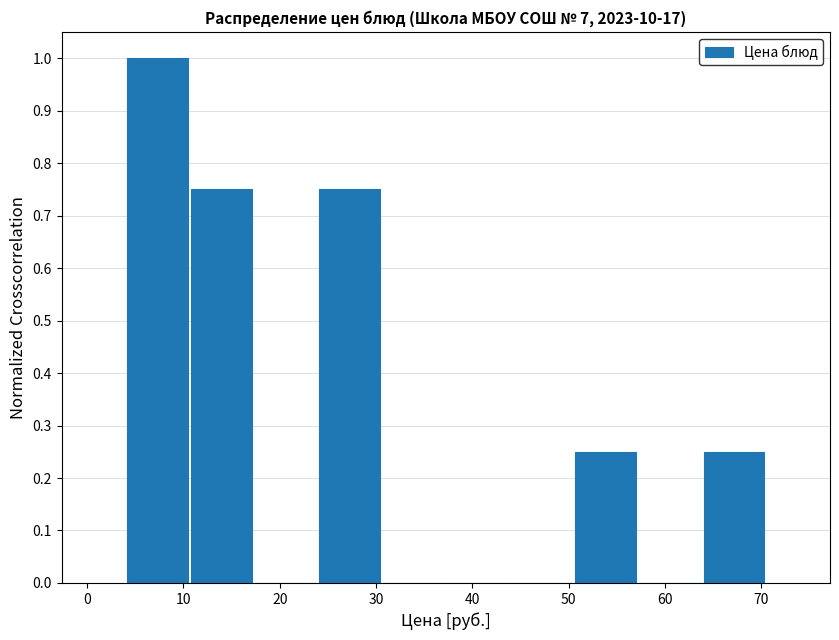

How tall is the bar that spans 4 to 11 on the x-axis? Neither the bar edges nor the heights are printed on the chart, so give them approximately, as read against the axes.

1.00